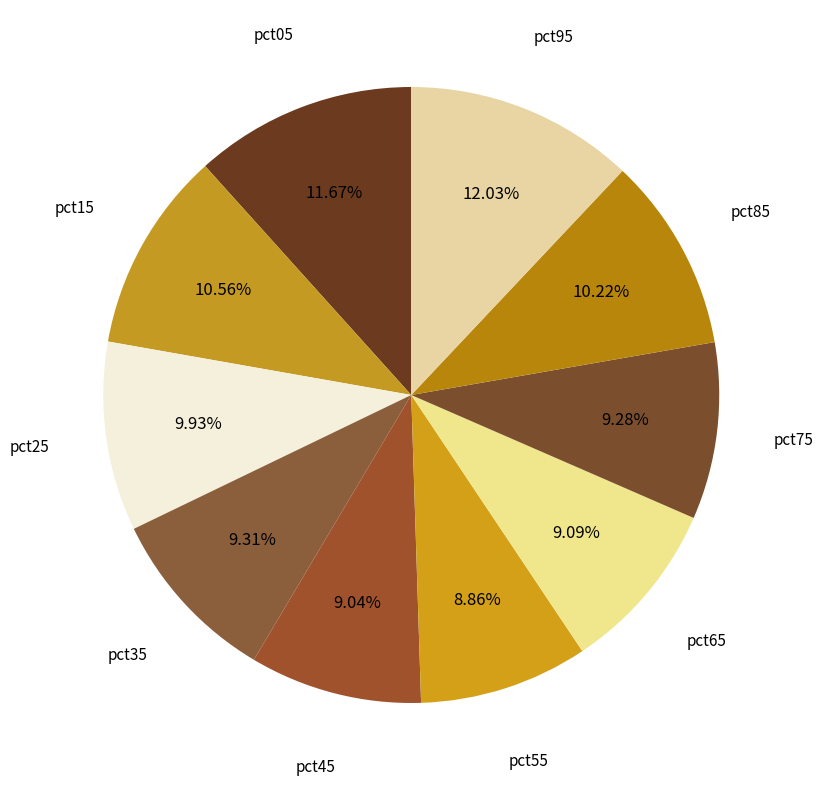

What percentage is the pct75 slice, to the nearest percent?

9%